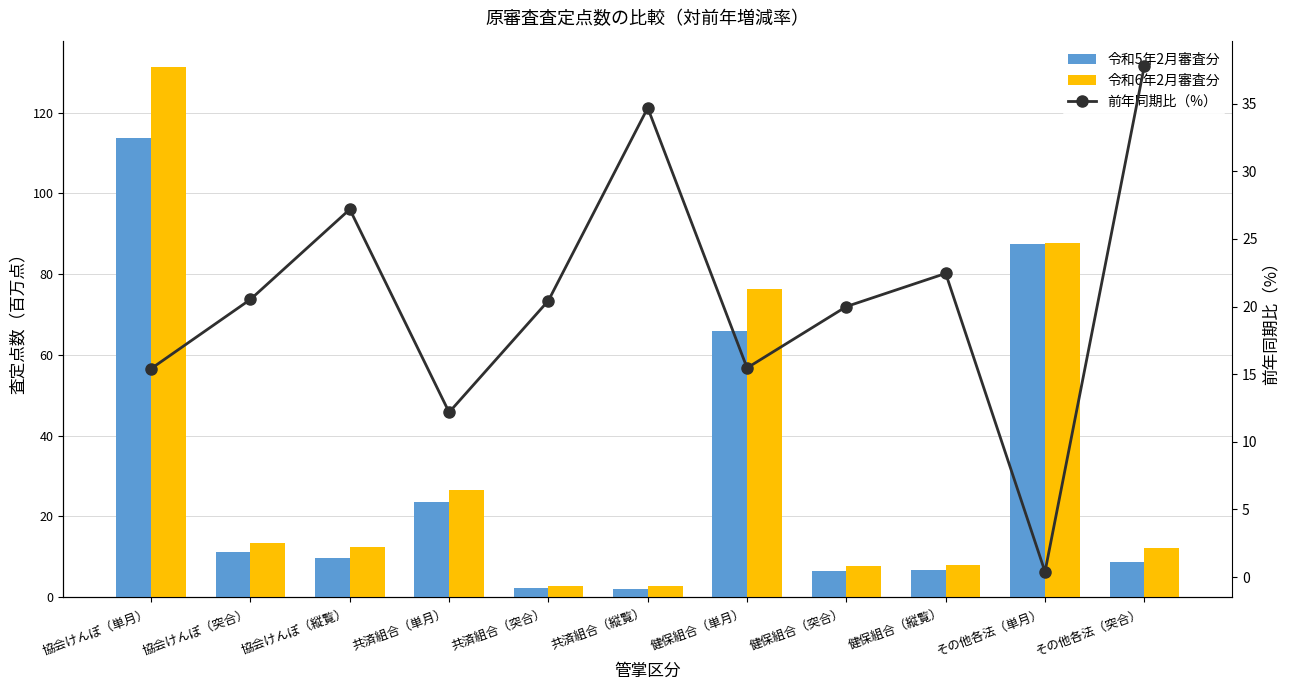

Which series has the largest total across all categories?

令和6年2月審査分